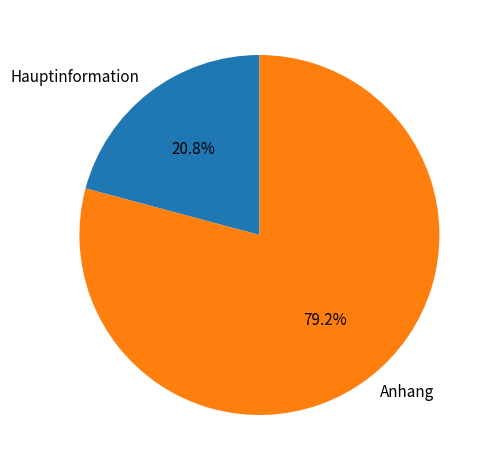

Which slice is the smallest?

Hauptinformation